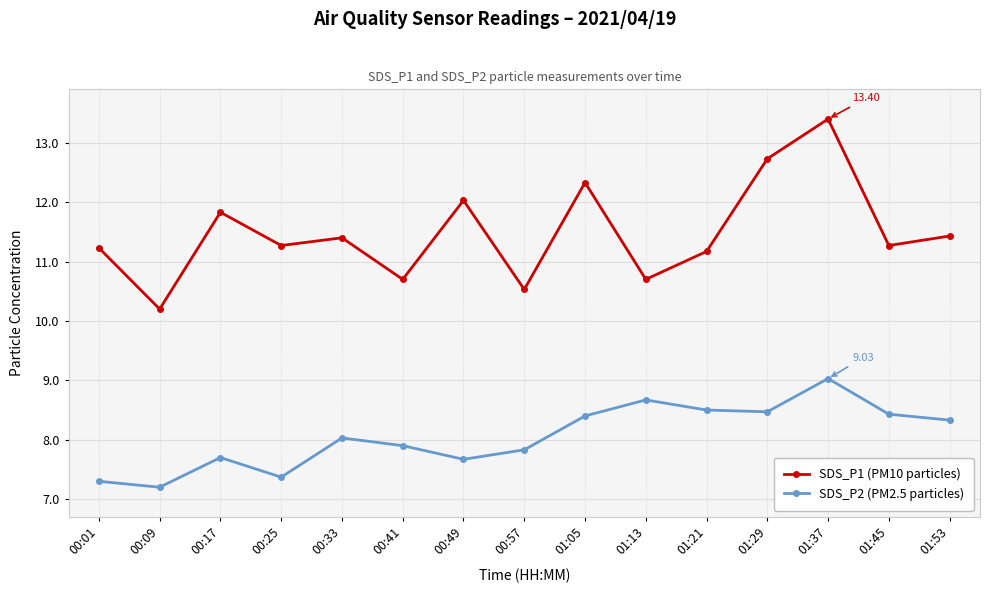

The value of SDS_P2 (PM2.5 particles) at 00:25 is 2.9. True or false?

False